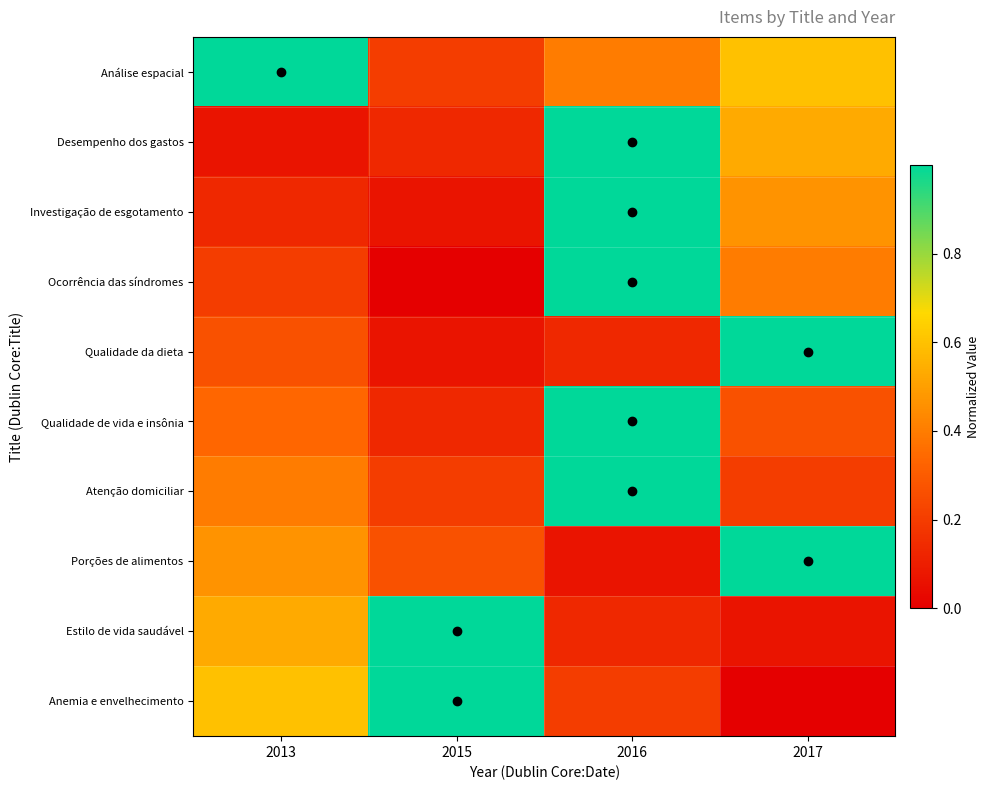

Reading right to left, list all the values displayed in this chart.

Análise espacial: 2017=0.6	2016=0.4	2015=0.2	2013=1.0
Desempenho dos gastos: 2017=0.5	2016=1.0	2015=0.1	2013=0.1
Investigação de esgotamento: 2017=0.5	2016=1.0	2015=0.1	2013=0.1
Ocorrência das síndromes: 2017=0.4	2016=1.0	2015=0.0	2013=0.2
Qualidade da dieta: 2017=1.0	2016=0.1	2015=0.1	2013=0.3
Qualidade de vida e insônia: 2017=0.3	2016=1.0	2015=0.1	2013=0.3
Atenção domiciliar: 2017=0.2	2016=1.0	2015=0.2	2013=0.4
Porções de alimentos: 2017=1.0	2016=0.1	2015=0.3	2013=0.5
Estilo de vida saudável: 2017=0.1	2016=0.1	2015=1.0	2013=0.5
Anemia e envelhecimento: 2017=0.0	2016=0.2	2015=1.0	2013=0.6